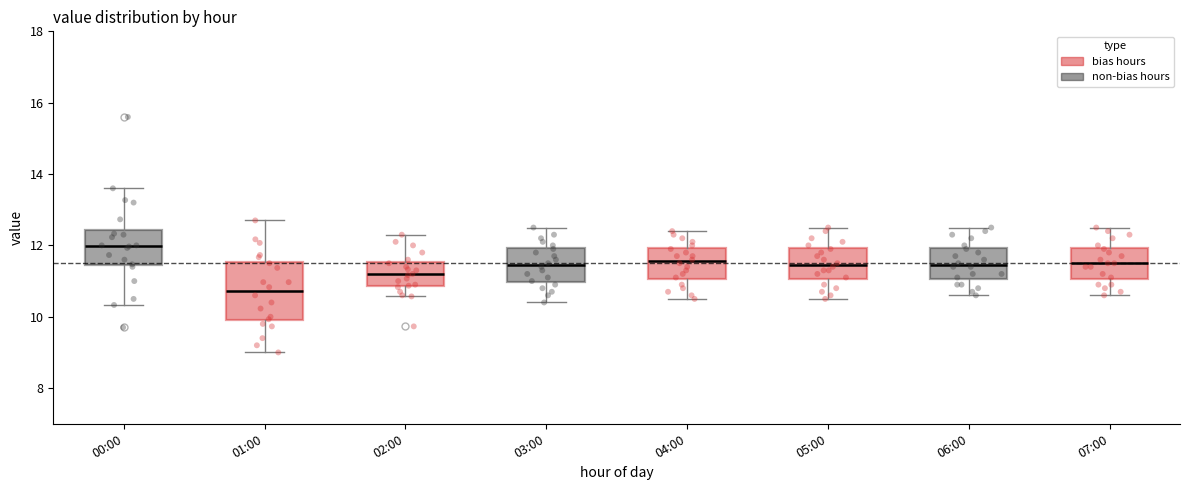

Where does the median line of the box for 03:00 sit on the y-axis? The values are not printed on the chart, so give them approximately, as read against the axis.

11.4